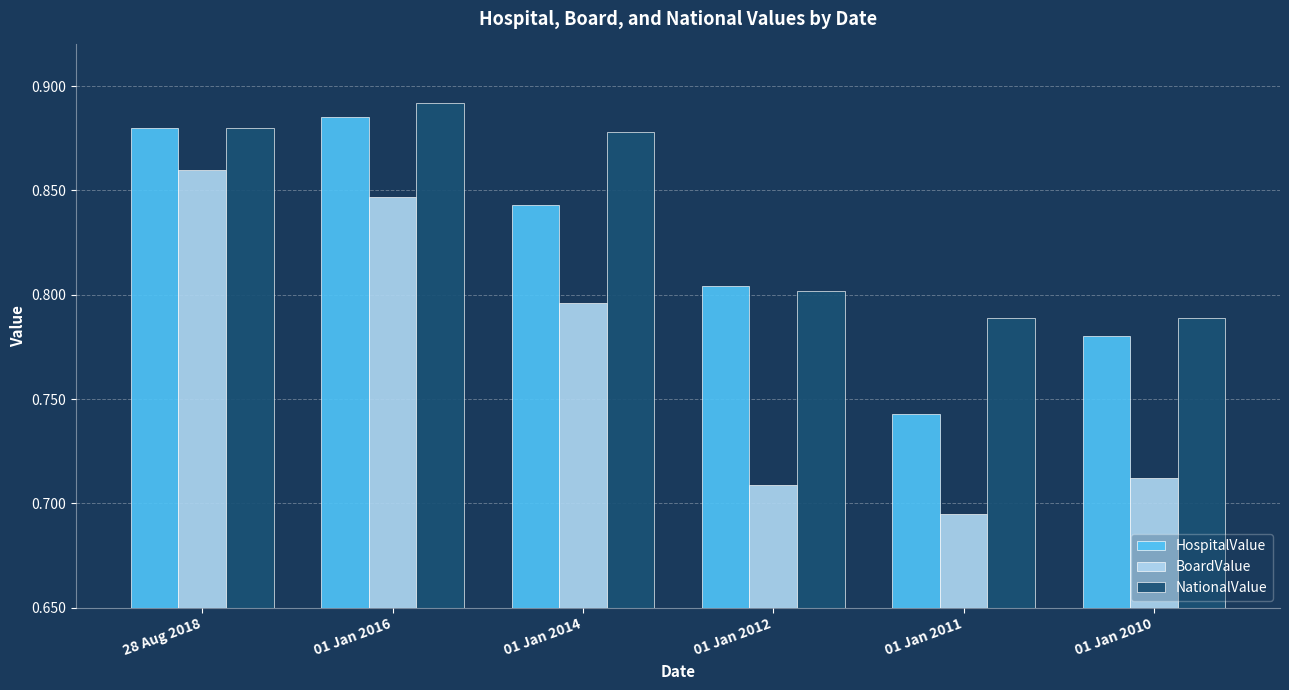

What is the difference between the maximum and minimum values in the HospitalValue series?

0.1